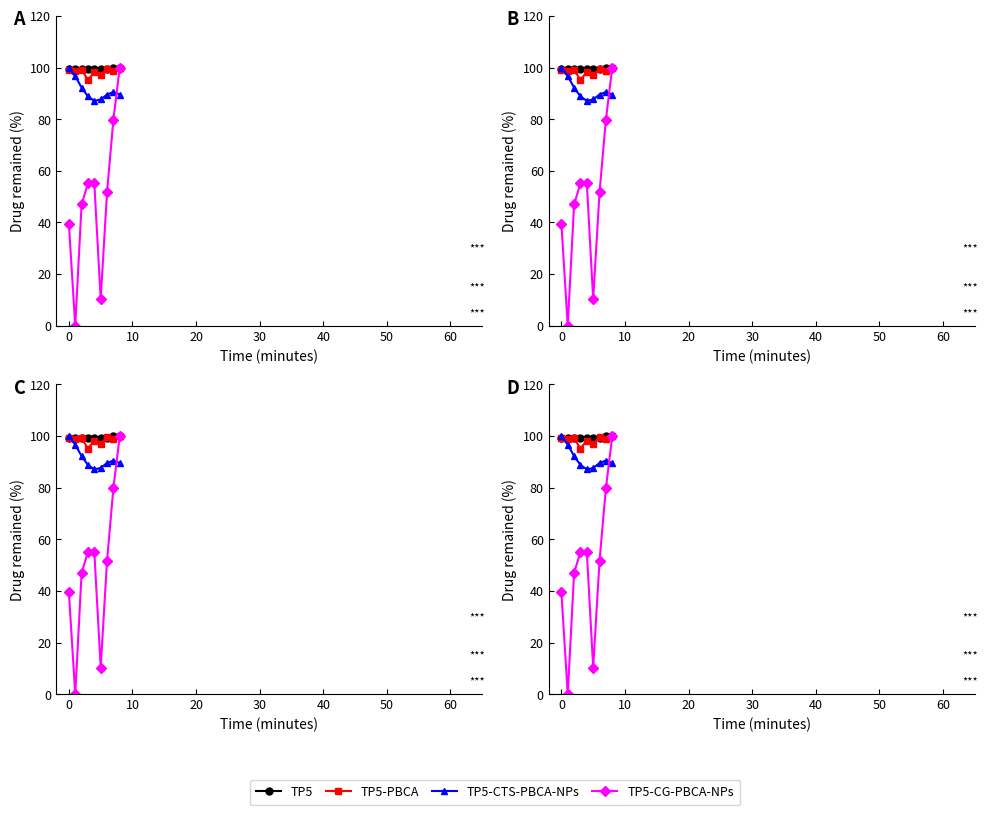

Where is the first local maximum for TP5-CTS-PBCA-NPs?

7